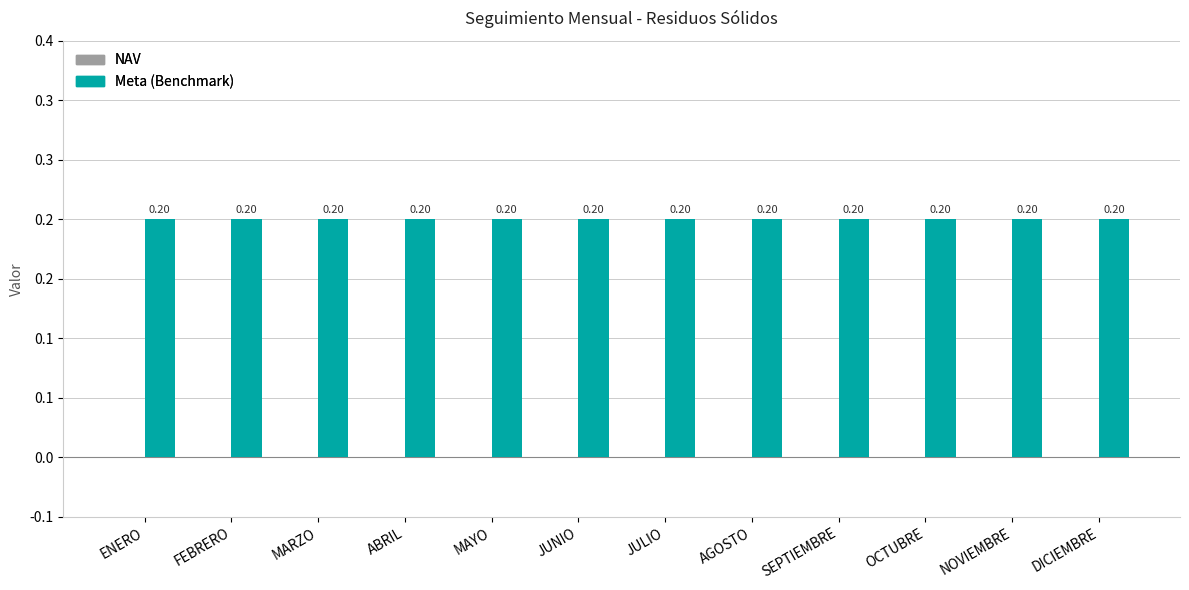

Which series has the largest total across all categories?

Meta (Benchmark)